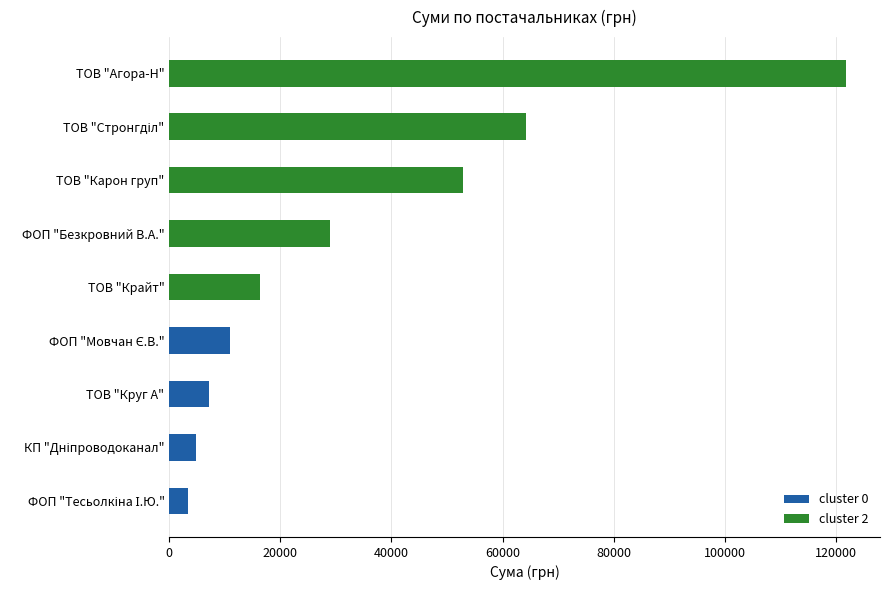

What is the sum of all cluster 2 values?

284231.8